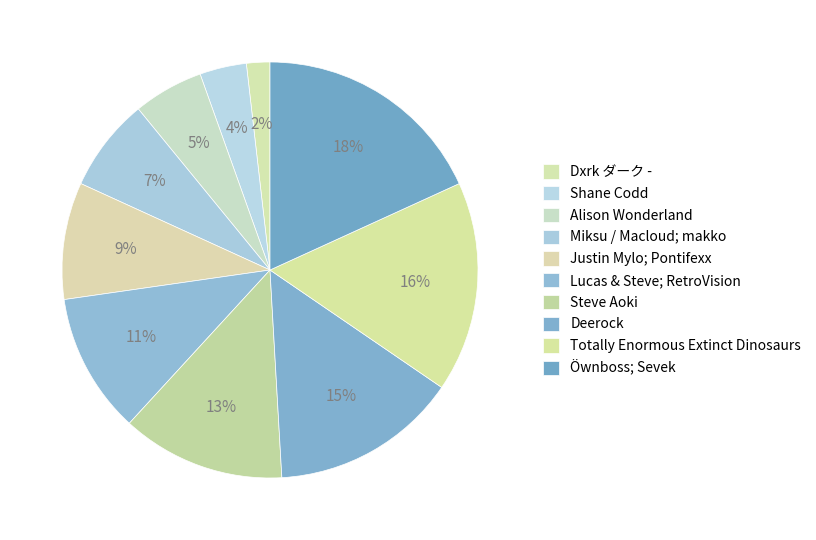

Which category has the smallest portion of the pie?

Dxrk ダーク -